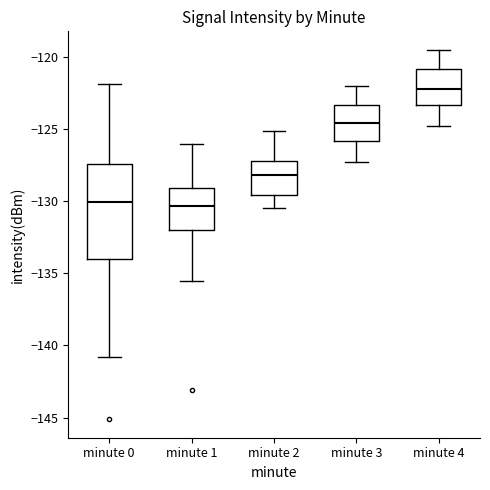

Comparing the boxes themselves (not the whiskers), which one is the tallest?

minute 0